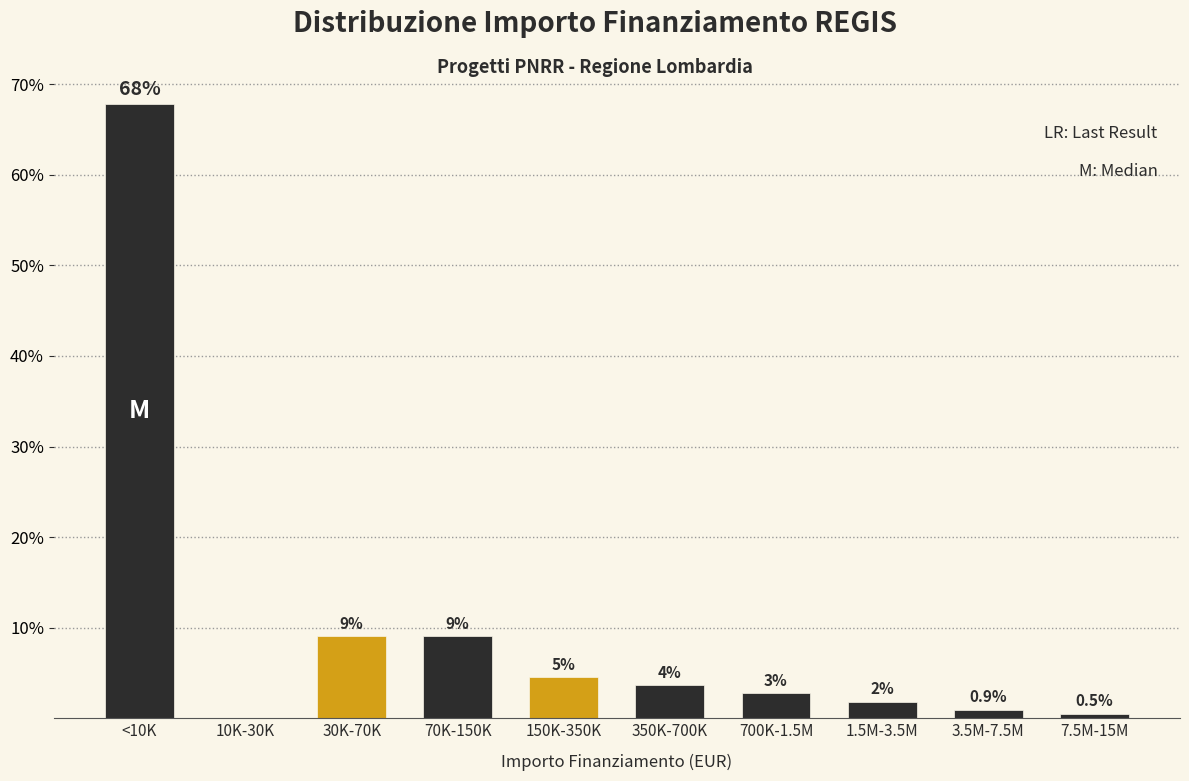

Which has a higher value, 700K-1.5M or 3.5M-7.5M?

700K-1.5M